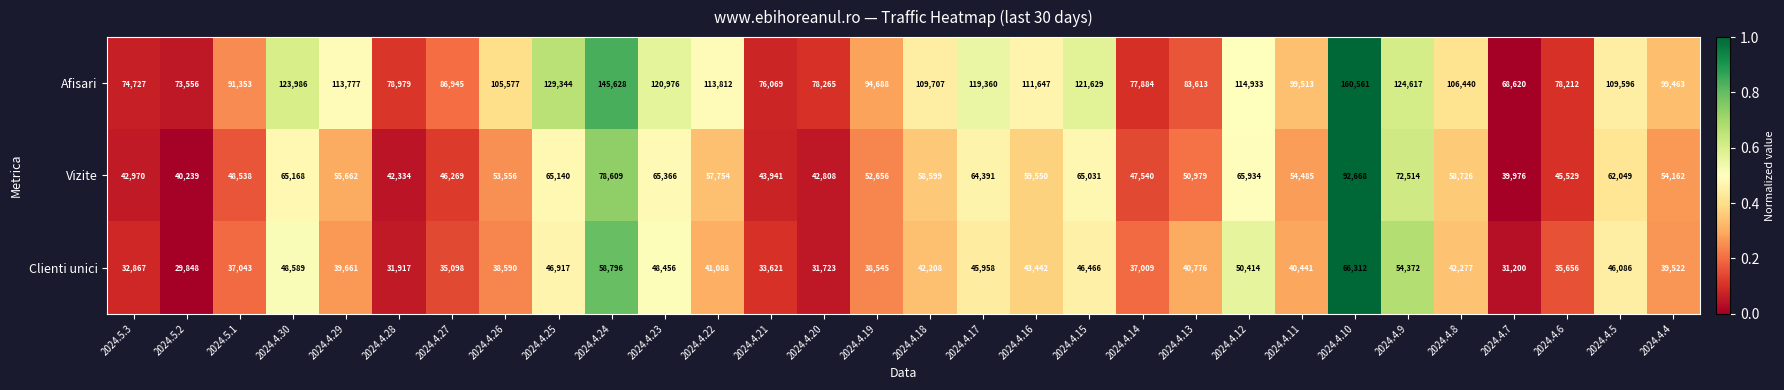

What is the average value of the Vizite series?

56438